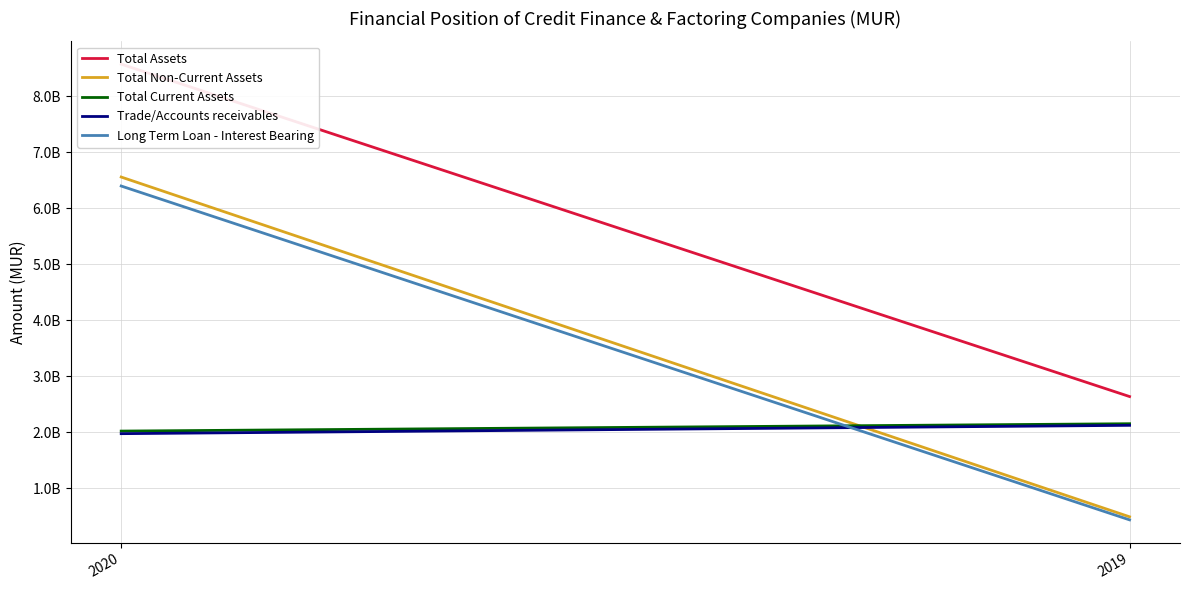

Which series has the largest total across all categories?

Total Assets